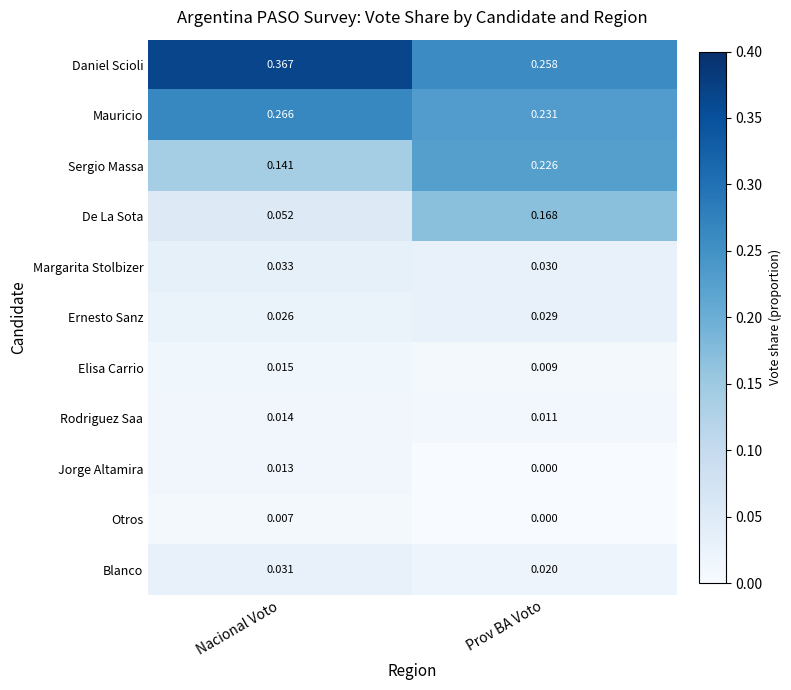

Which category has the highest value in the Otros series?

Nacional Voto